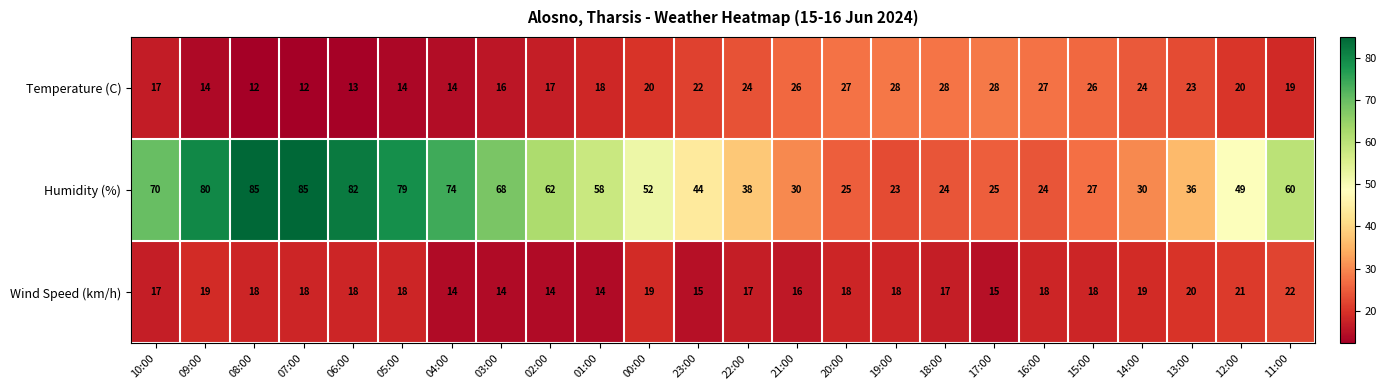

How many series are shown in this chart?

3